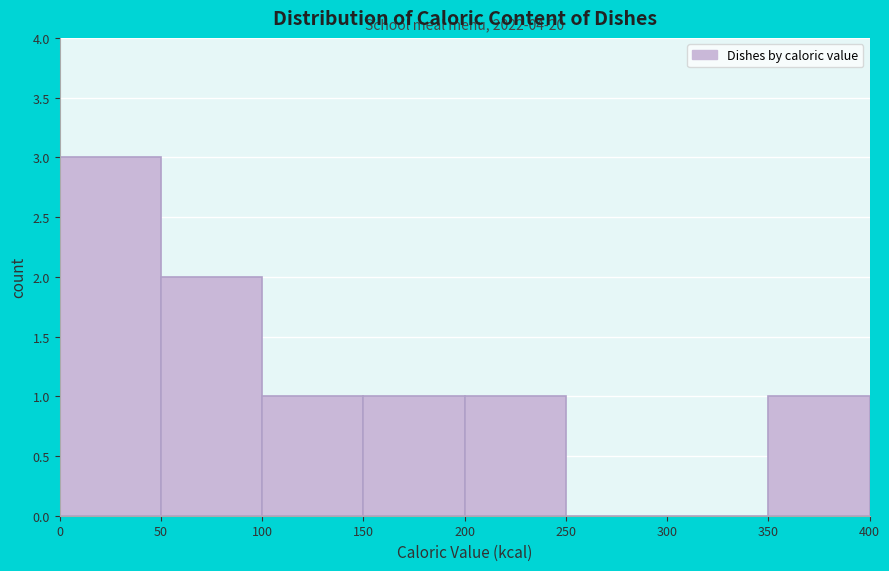

Which range on the x-axis has the tallest bar?

0 to 50